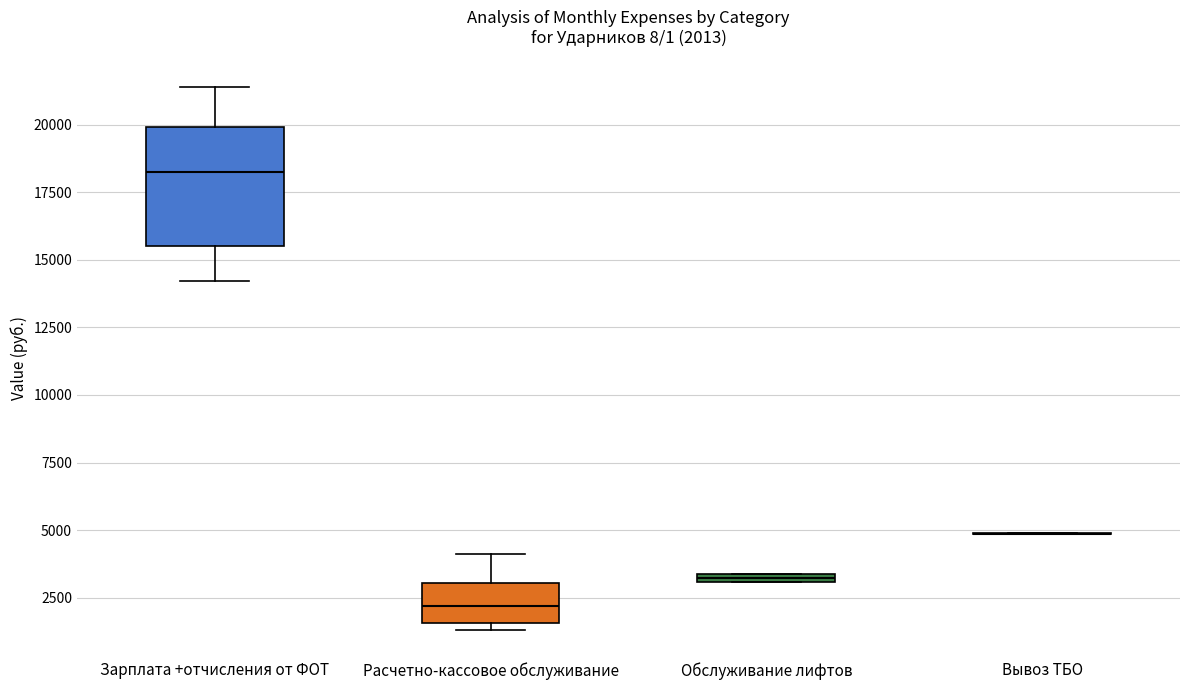

Which box is the tallest, from its lower edge to its upper edge?

Зарплата +отчисления от ФОТ